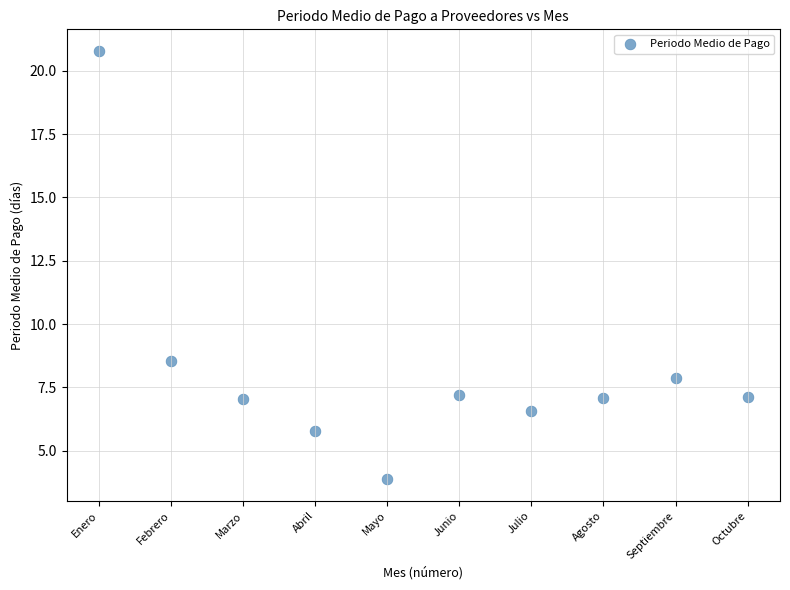

What Y value in the scatter plot is closest to 12?

8.6